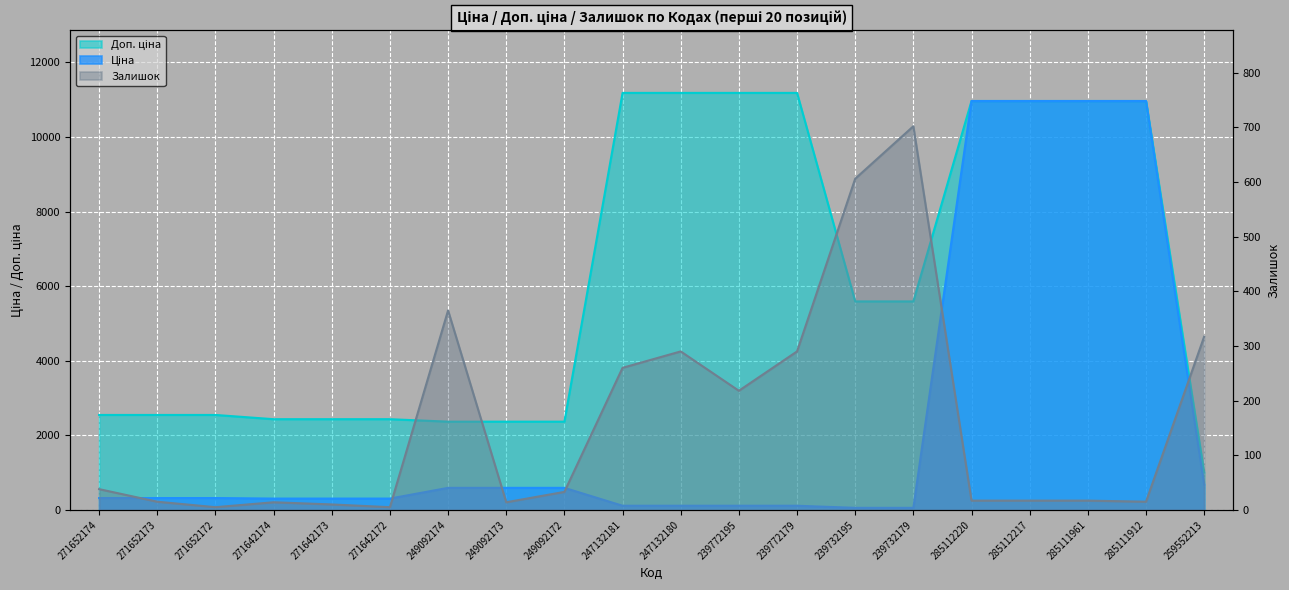

Rank the series by their average value, from highest to lowest.

Доп. ціна, Ціна, Залишок